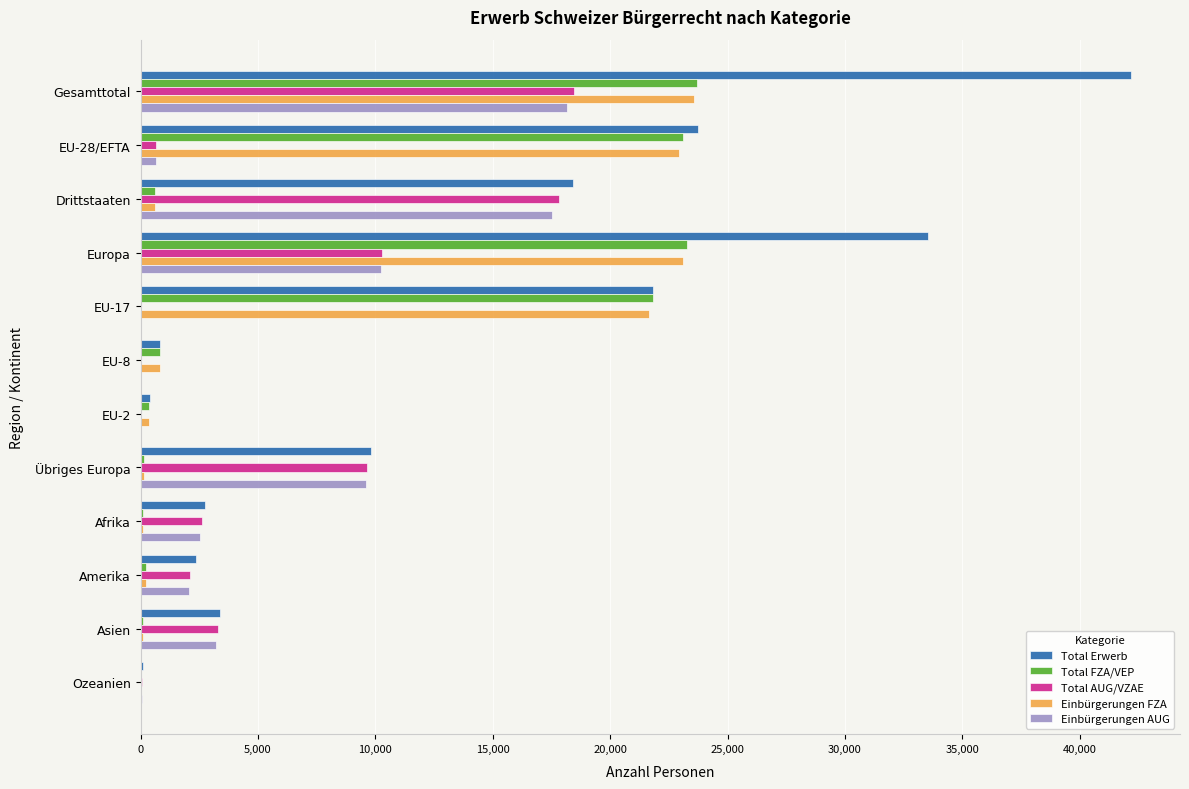

What are all the series names shown in the legend?

Total Erwerb, Total FZA/VEP, Total AUG/VZAE, Einbürgerungen FZA, Einbürgerungen AUG